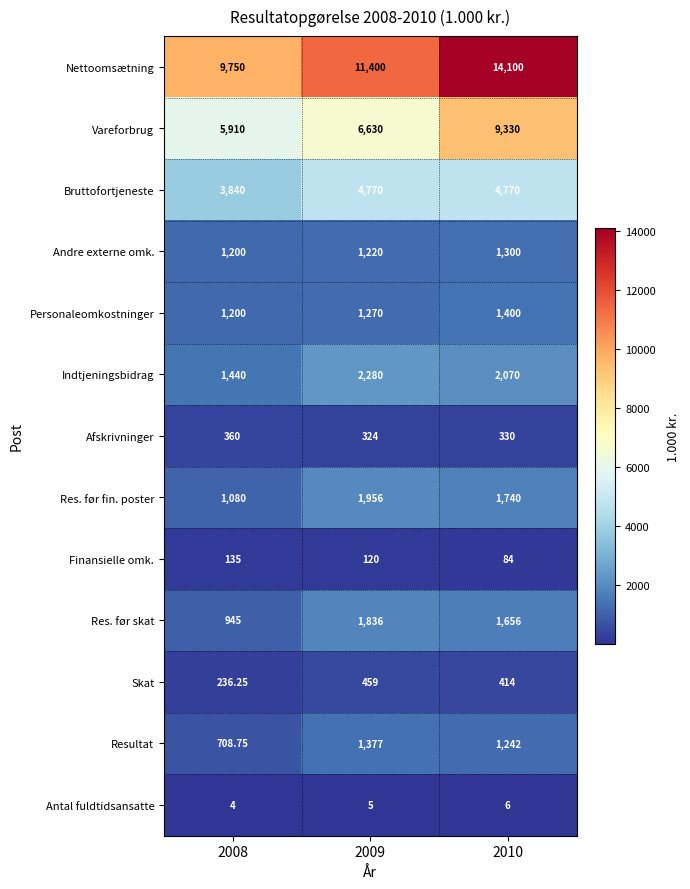

Which series has the largest range (max minus min)?

Nettoomsætning